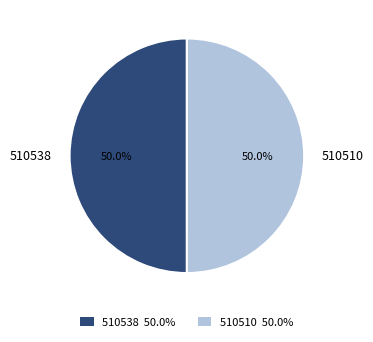

How much of the chart is everything except 510538?

50.0%